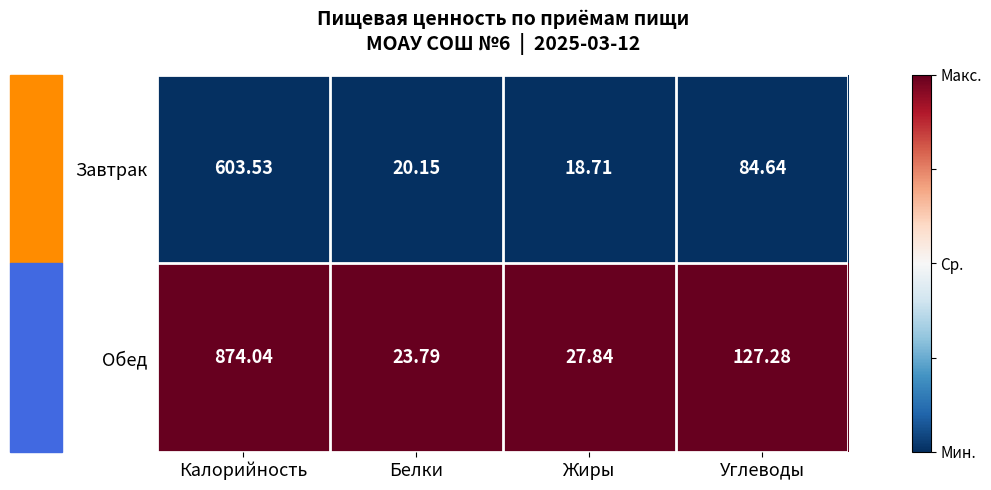

Where is Обед nearest to the value 448?

Углеводы